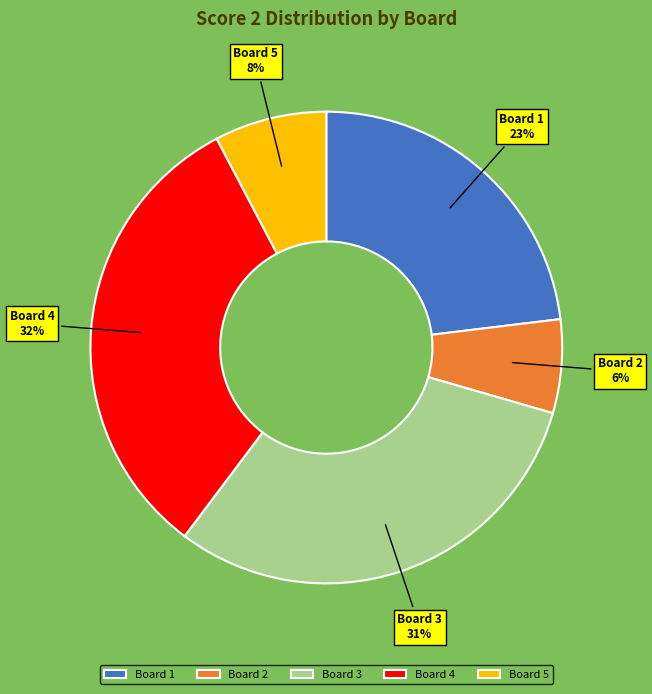

To the nearest percent, what is the difference between the largest and smallest slice percentages?

26%